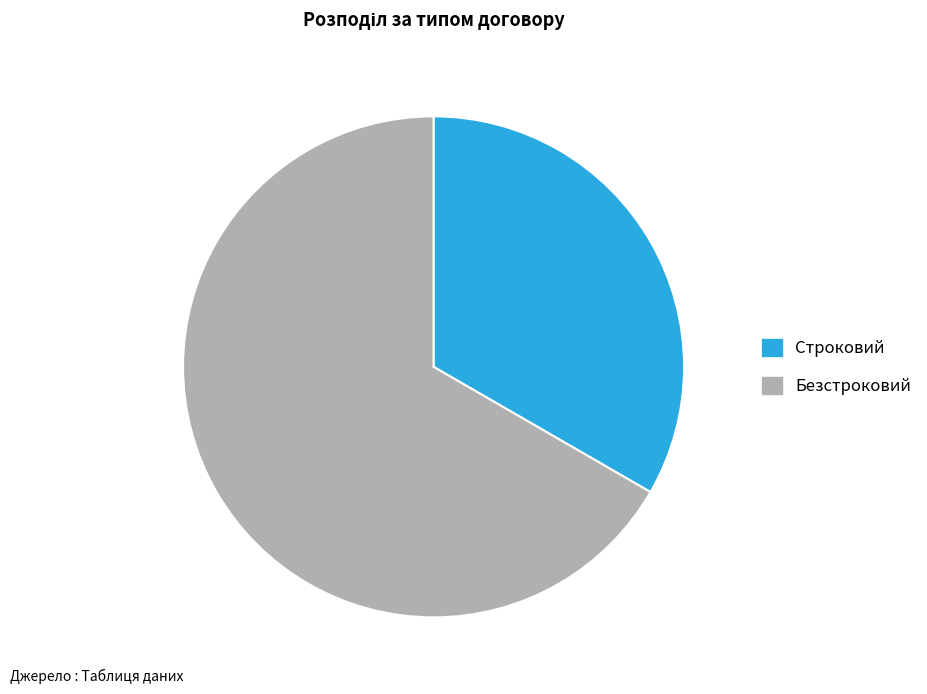

Which category has the biggest portion of the pie?

Безстроковий